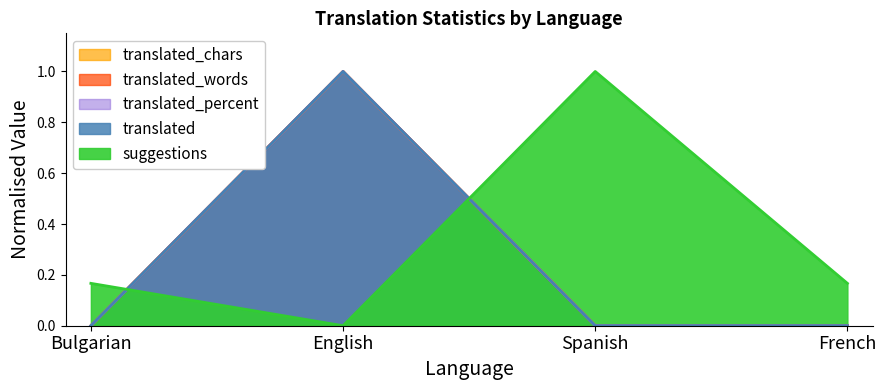

Is it true that translated_words equals 1.8 at English?

False